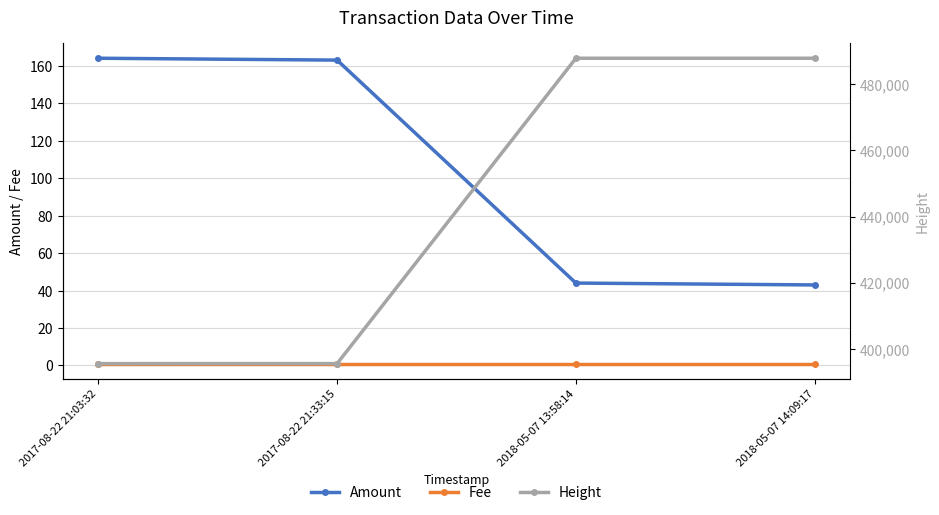

True or false: Amount and Fee cross at least once.

False